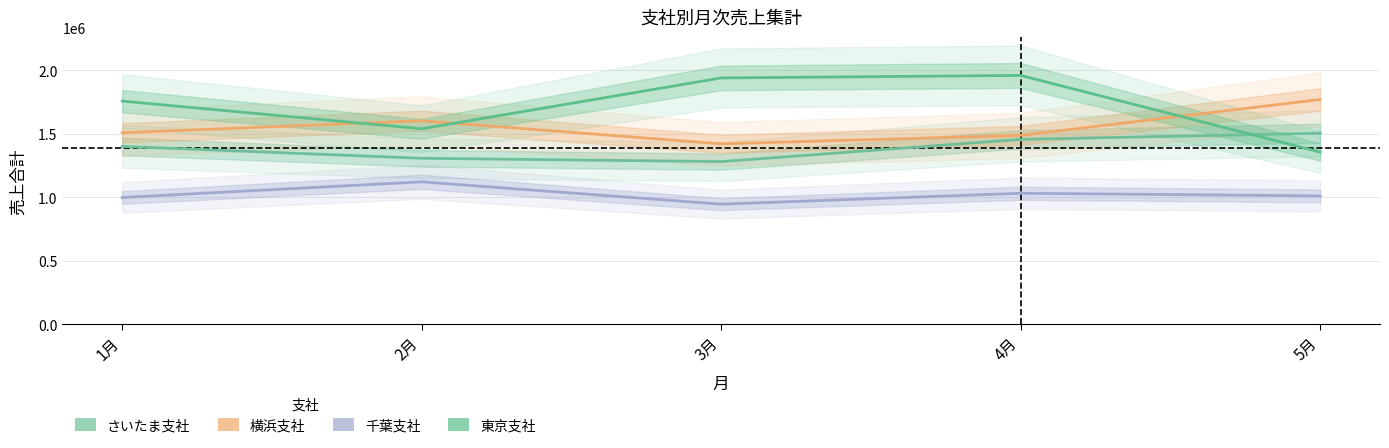

What is the difference between the second highest and minimum values in the さいたま支社 series?

175140